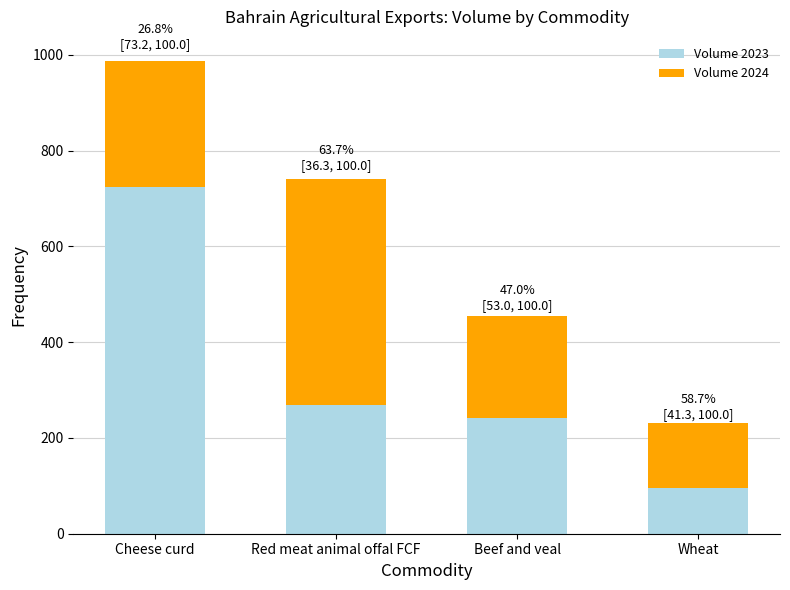

How many bars are there in total?

4